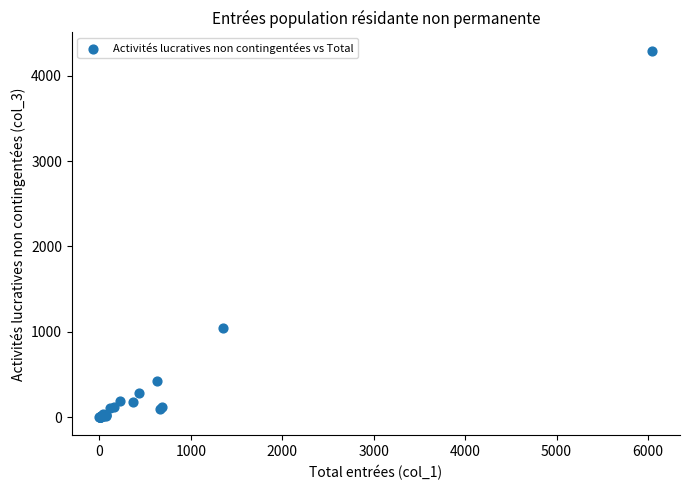

What Y value in the scatter plot is closest to 2146?

1046